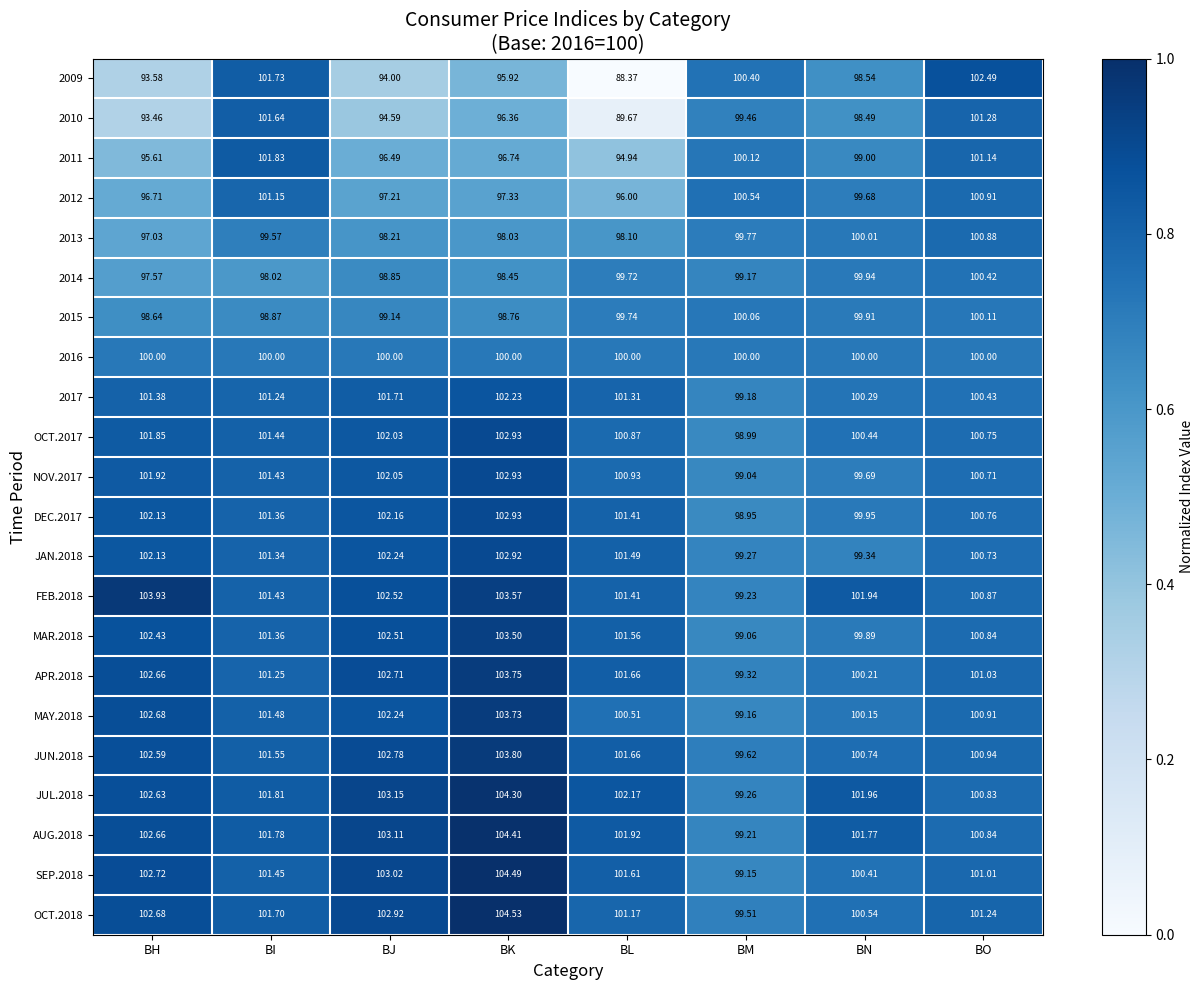

At which label does 2015 first exceed 99?

BJ